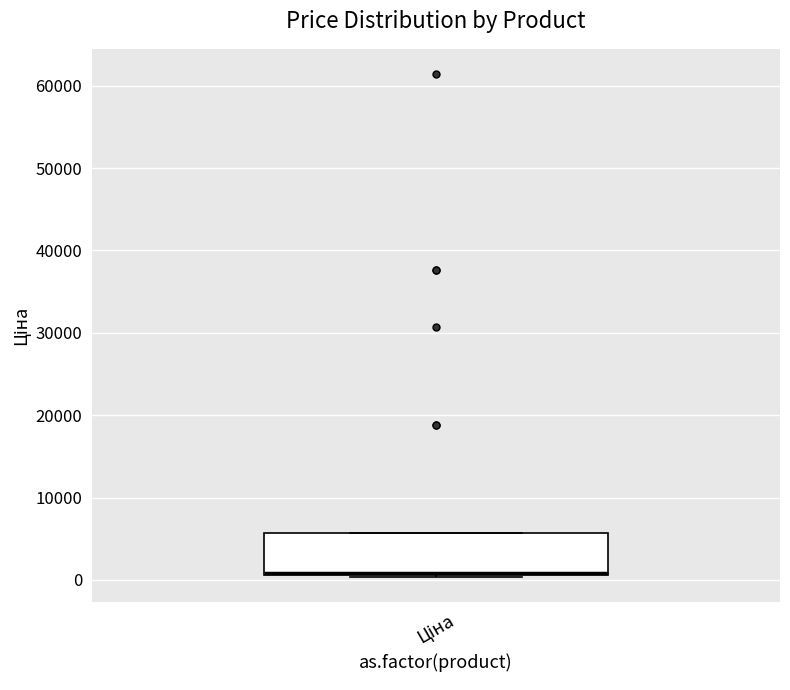

Read this box plot against the y-axis: the position of the median line, the range covered by the box, and the ends of both whiskers. The values are not printed on the chart, so give them approximately, as read against the axis.

median 1000 (drawn on the box's lower edge), box 1000 to 6000, whiskers 0 to 6000